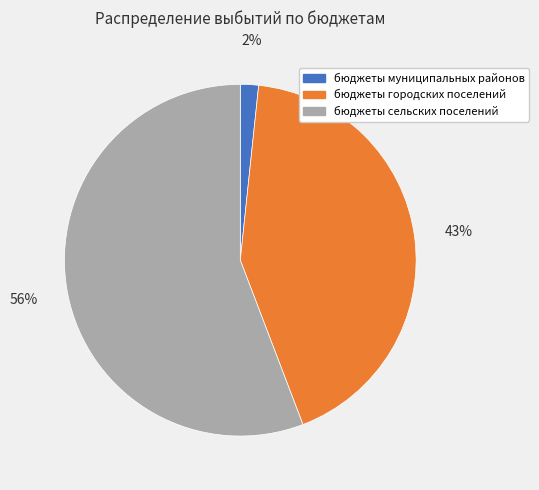

To the nearest percent, what is the average slice percentage?

33%